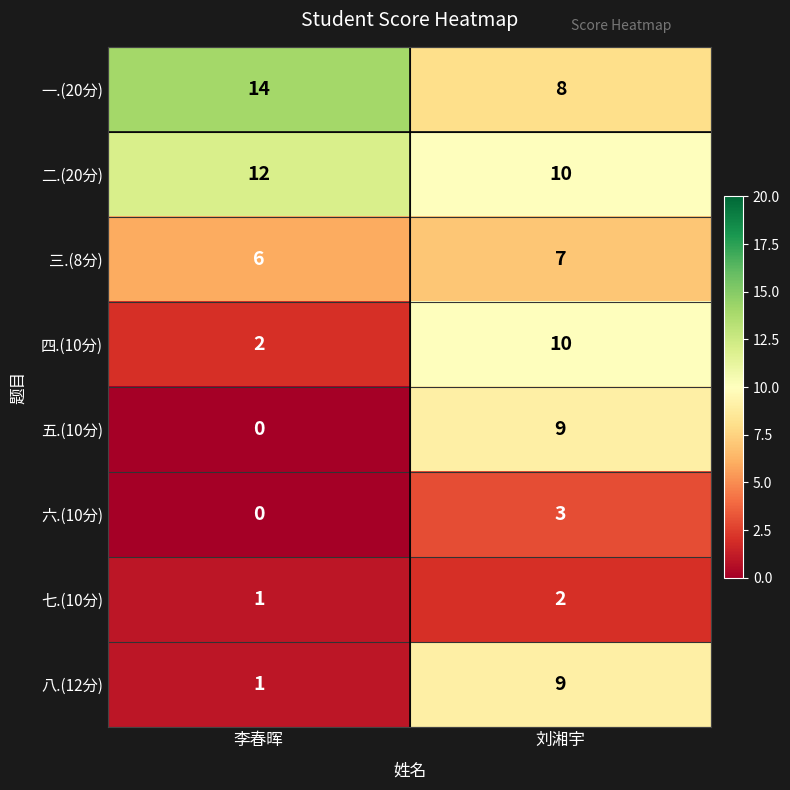

Which series has the widest spread of values?

五.(10分)